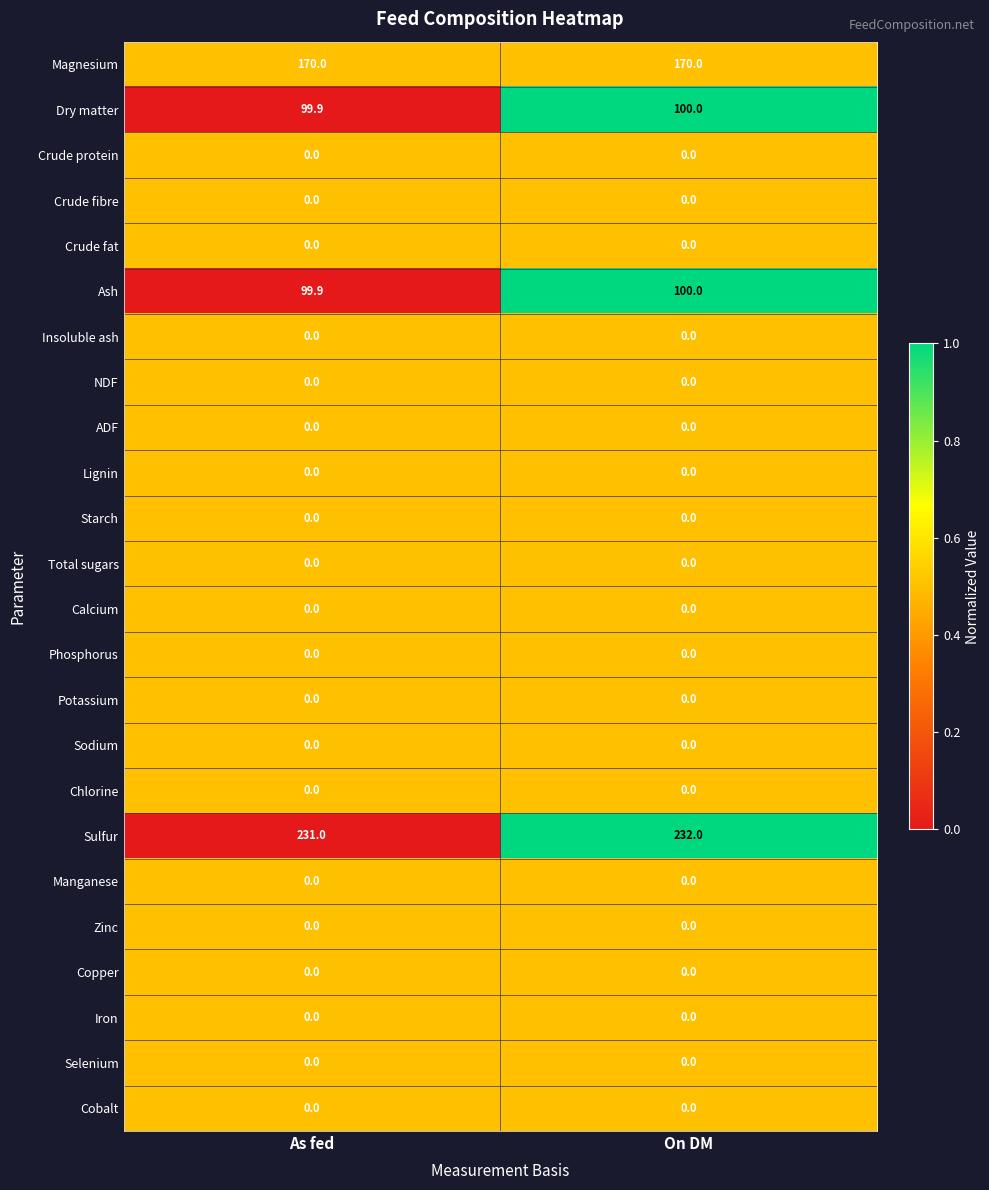

The Dry matter series shows 100.0 at On DM. True or false?

True